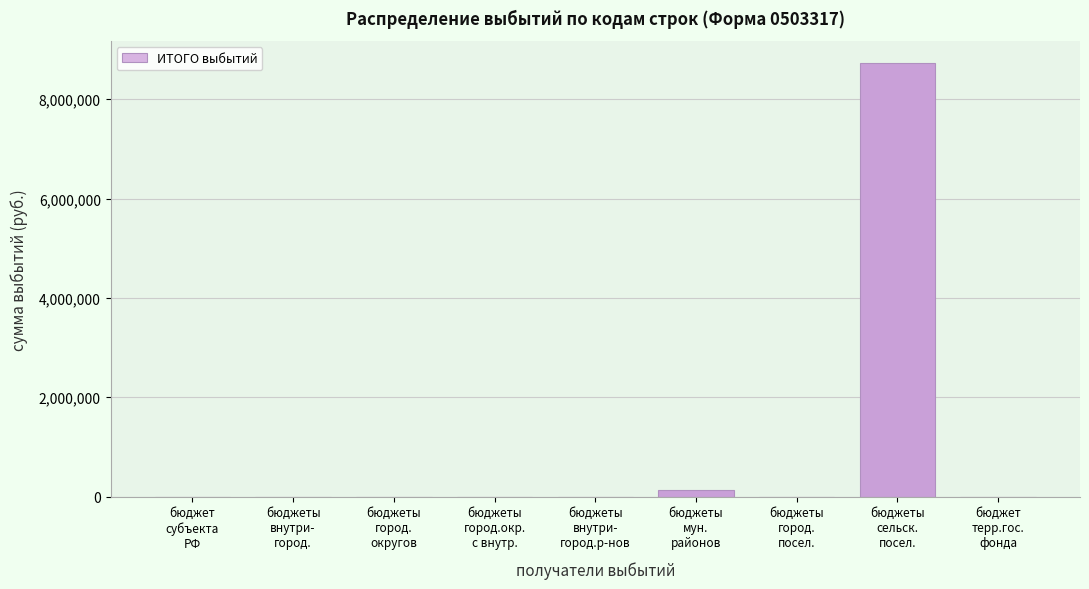

What is the maximum value shown in the chart?

8736475.2